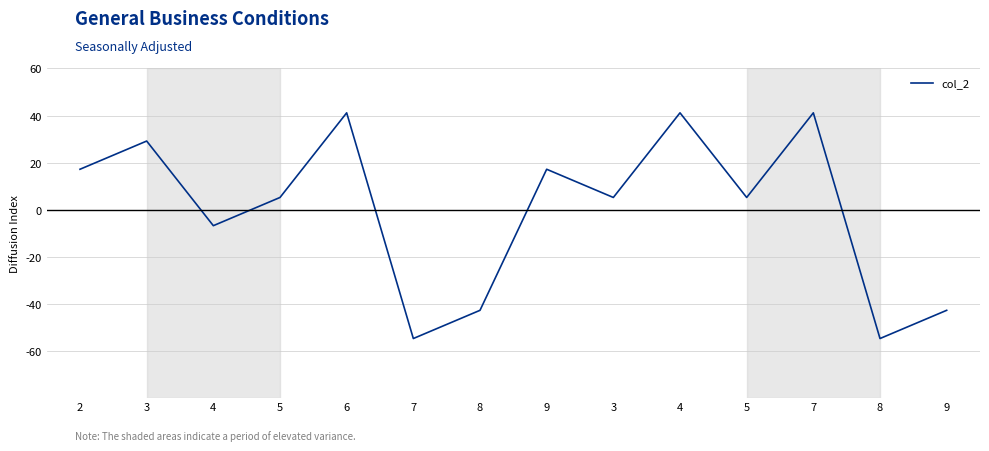

How many negative values are there?

5